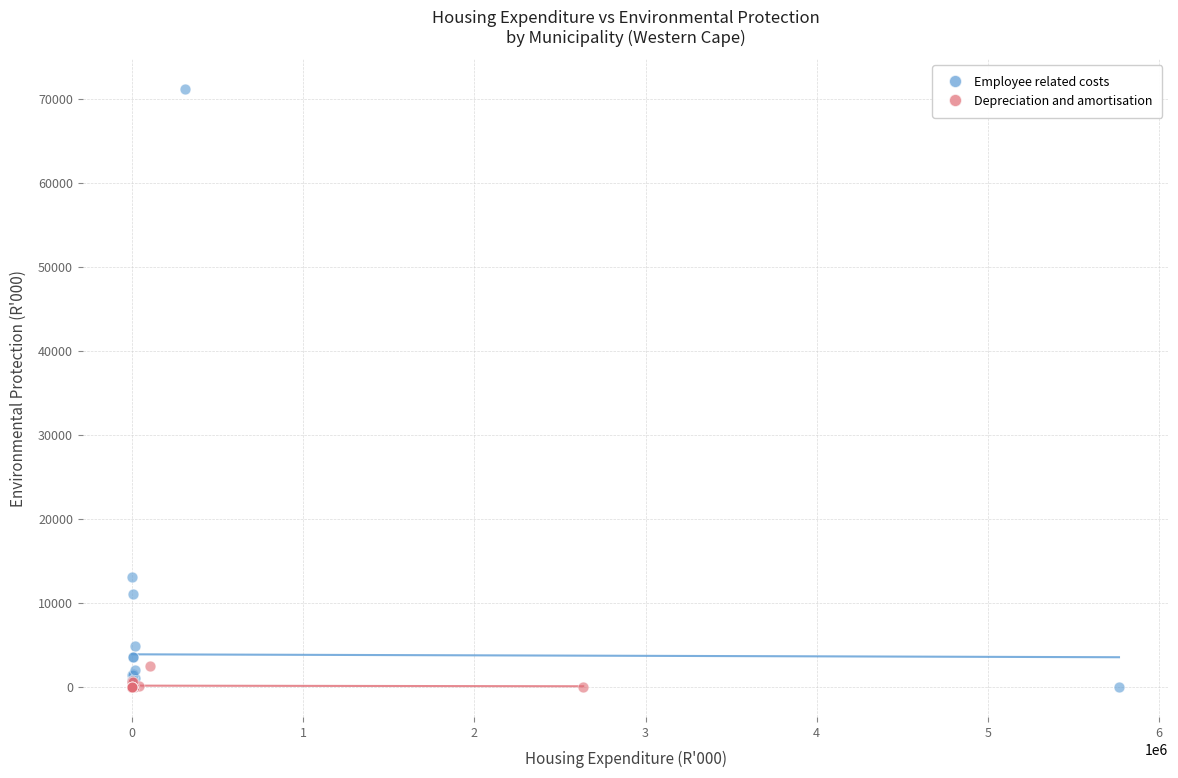

Which series contains the highest Y value?

Employee related costs